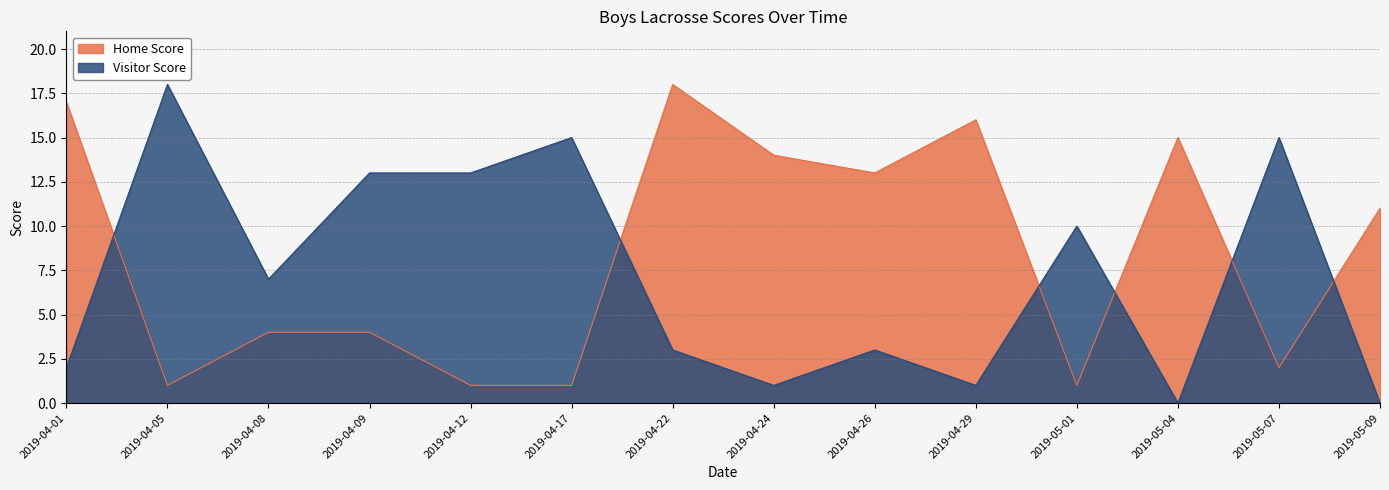

Reading left to right, transcribe all the data shown in this chart.

Home Score: 17	1	4	4	1	1	18	14	13	16	1	15	2	11
Visitor Score: 2	18	7	13	13	15	3	1	3	1	10	0	15	0